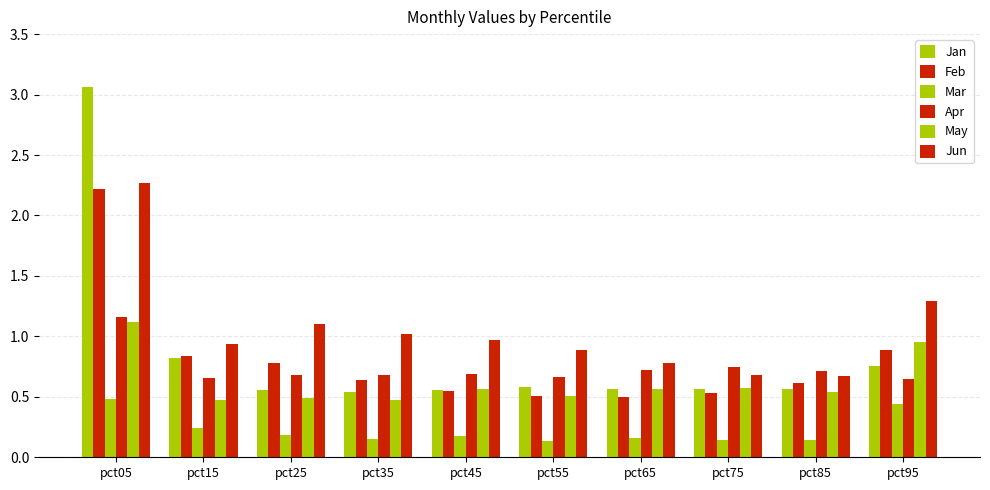

What is the difference between the highest and lowest values at pct85?

0.6